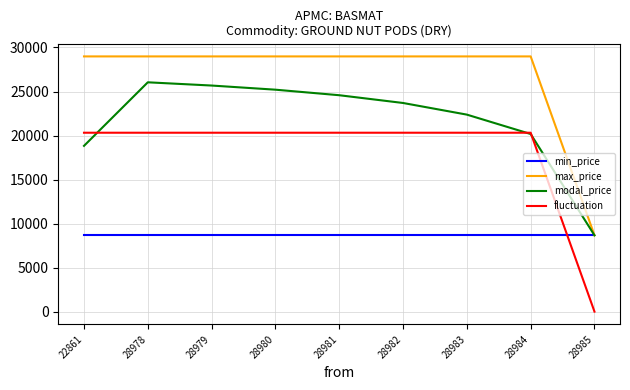

Is the value of fluctuation at 28982 greater than the value of modal_price at 28980?

No